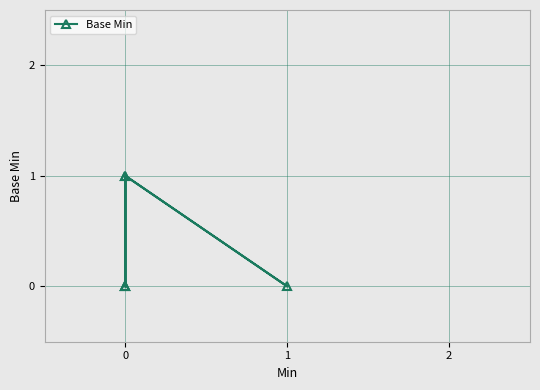

Reading left to right, extract all data points from this chart.

0	0	1	0	1	0